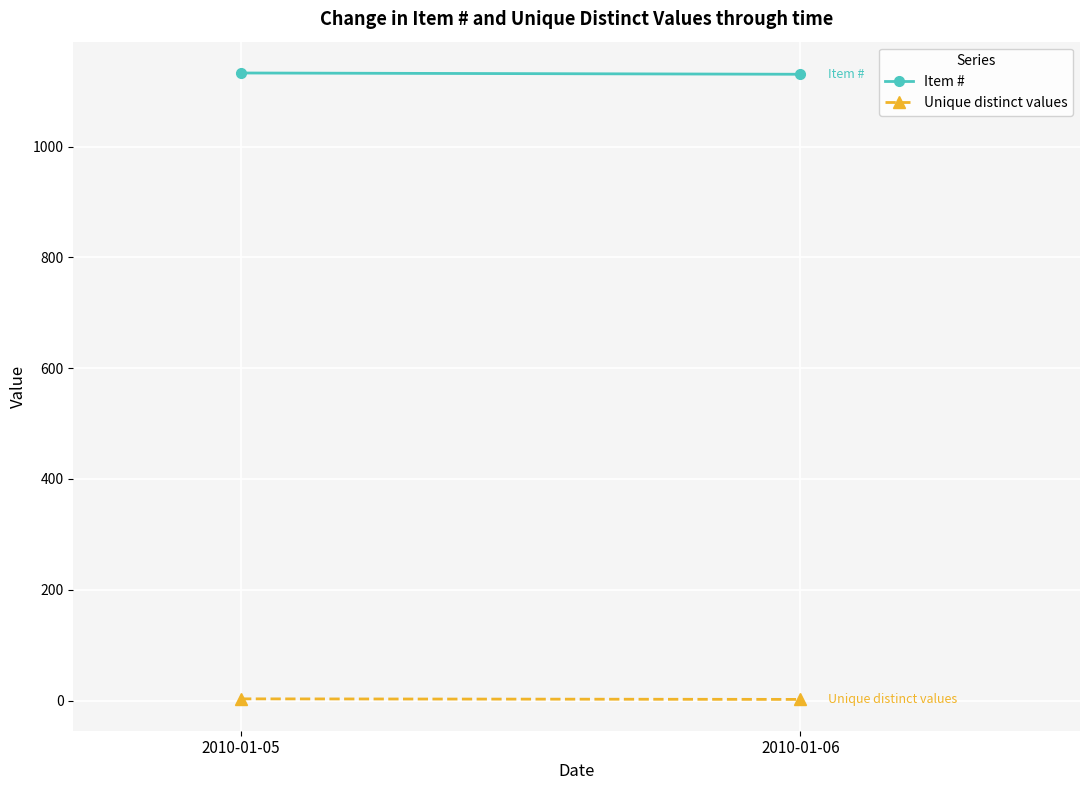

What is the value of the Item # point at the 1st from the left?

1132.8